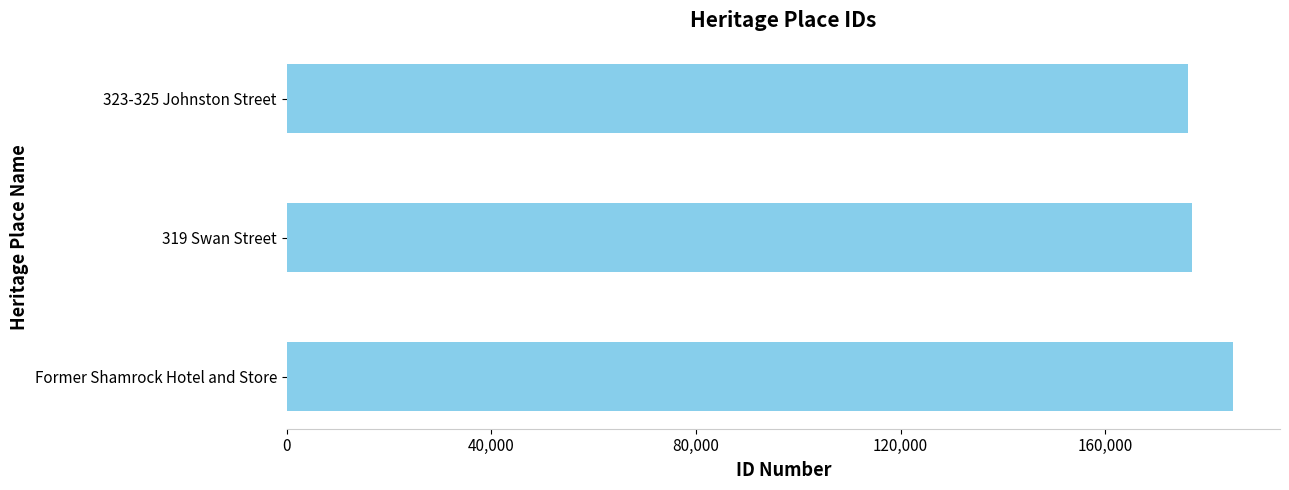

What is the value of the 3rd bar from the top?

184939